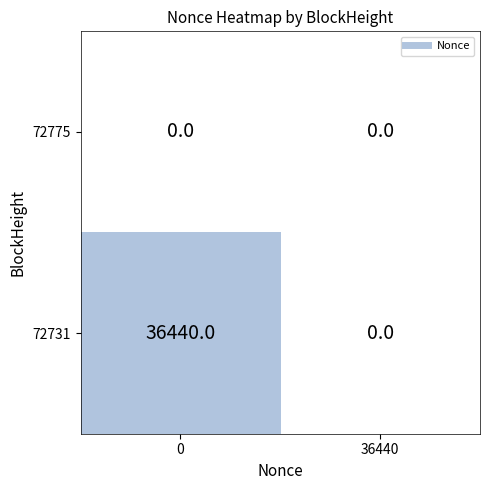

True or false: 72731 has a value of 51656 at 0.

False